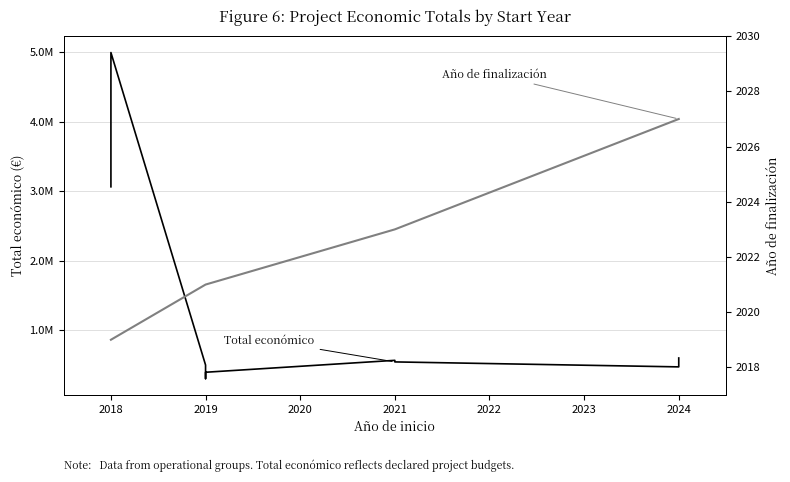

What is the sum of all Año de finalización values?

18201